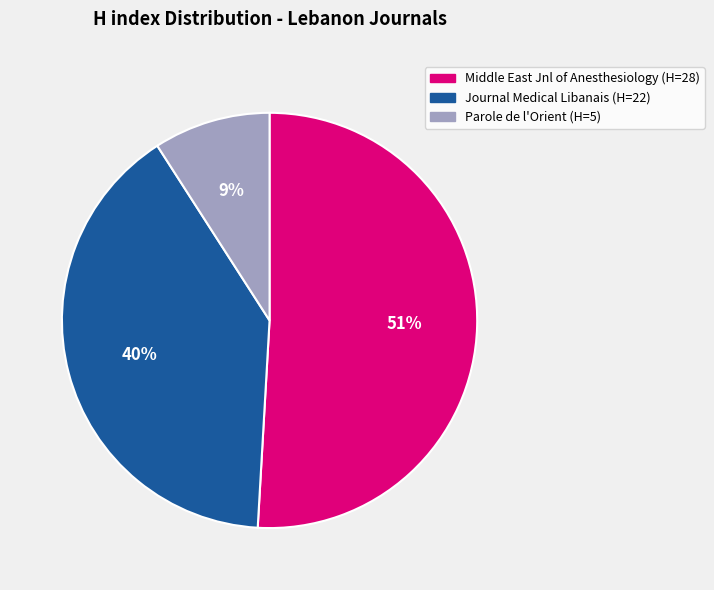

To the nearest percent, what is the average slice percentage?

33%